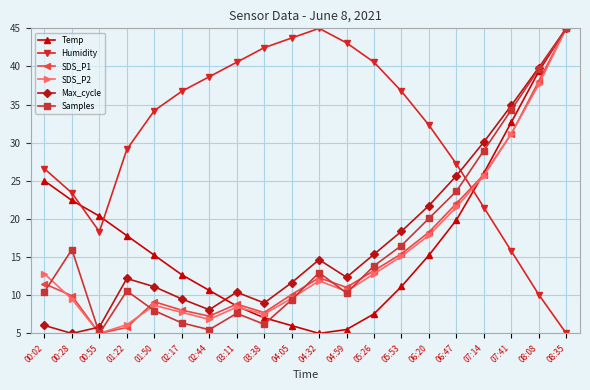

Where is the first local maximum for Samples?

00:28